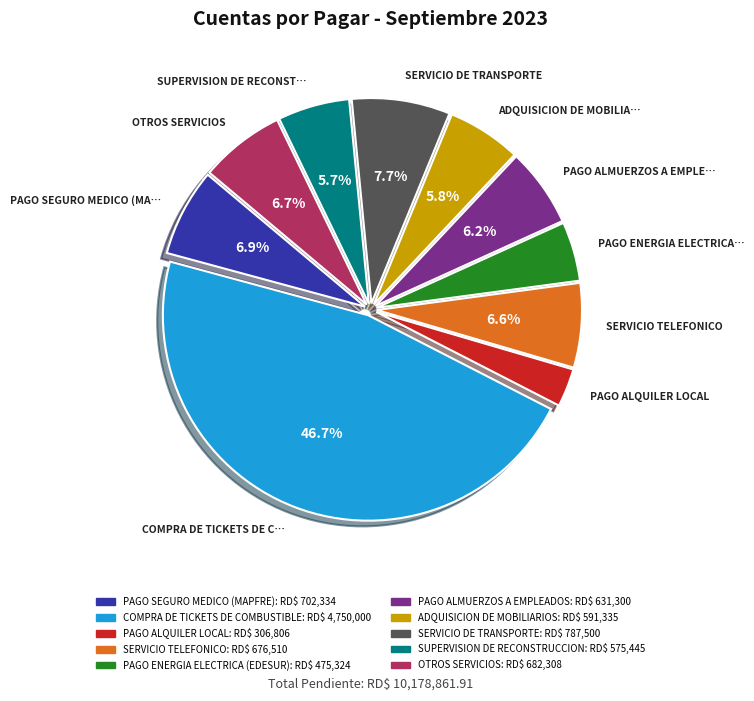

What percentage is NOT represented by OTROS SERVICIOS?

93.3%